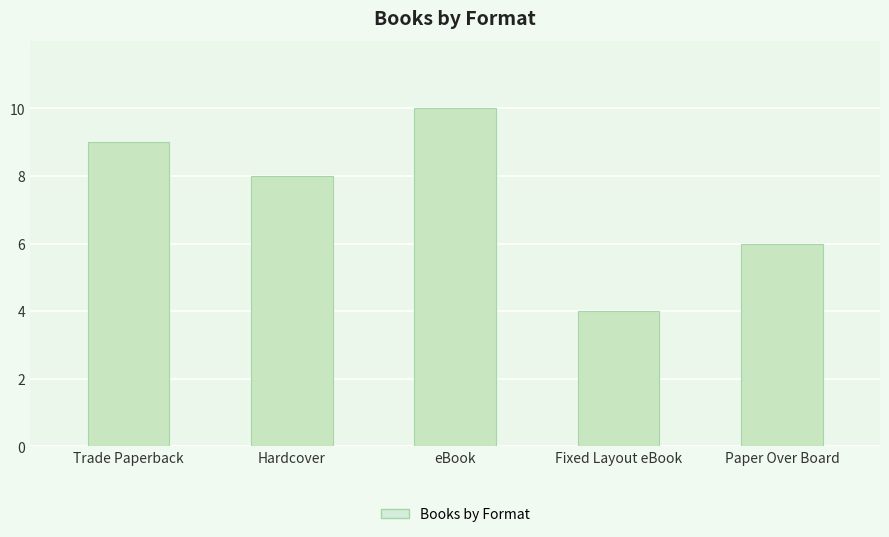

What is the average value?

7